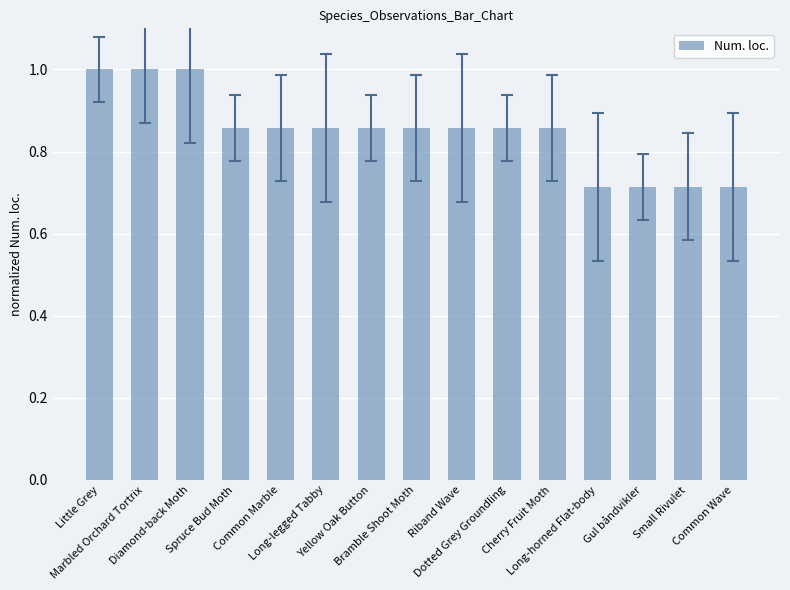

What is the maximum value shown in the chart?

1.0